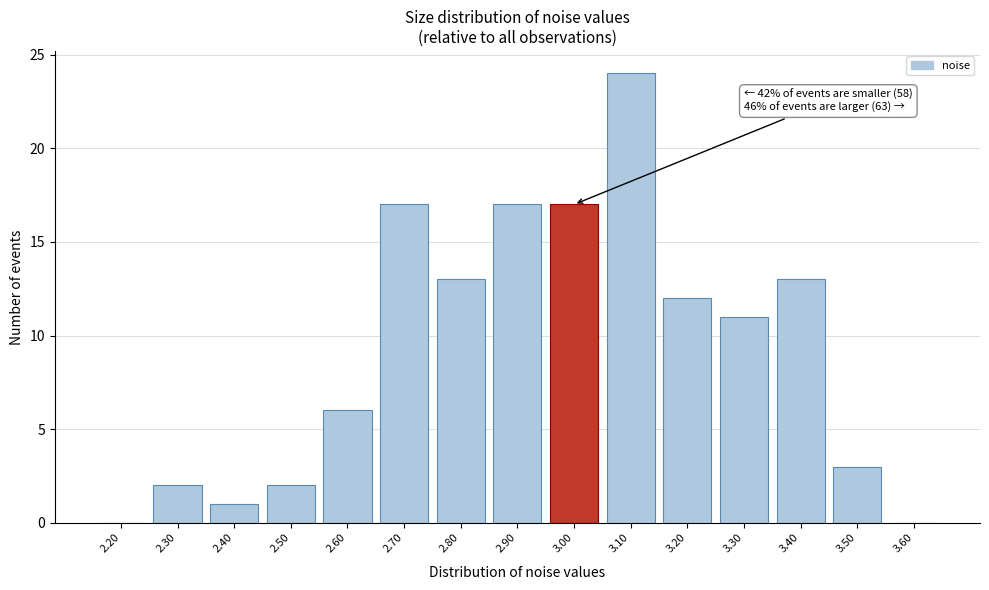

Reading left to right, list all the values displayed in this chart.

2.20=0	2.30=2	2.40=1	2.50=2	2.60=6	2.70=17	2.80=13	2.90=17	3.00=17	3.10=24	3.20=12	3.30=11	3.40=13	3.50=3	3.60=0